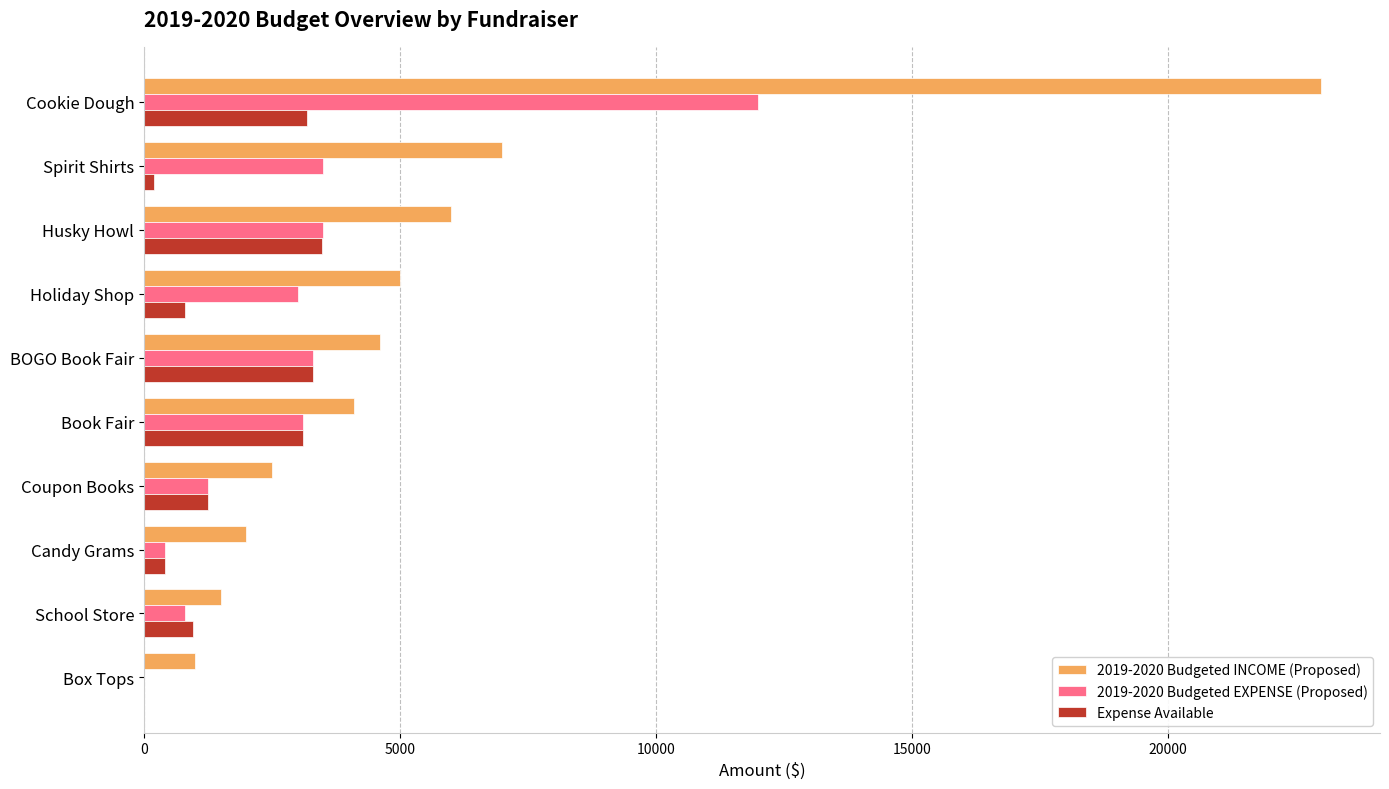

What is the greatest value displayed?

23000.0